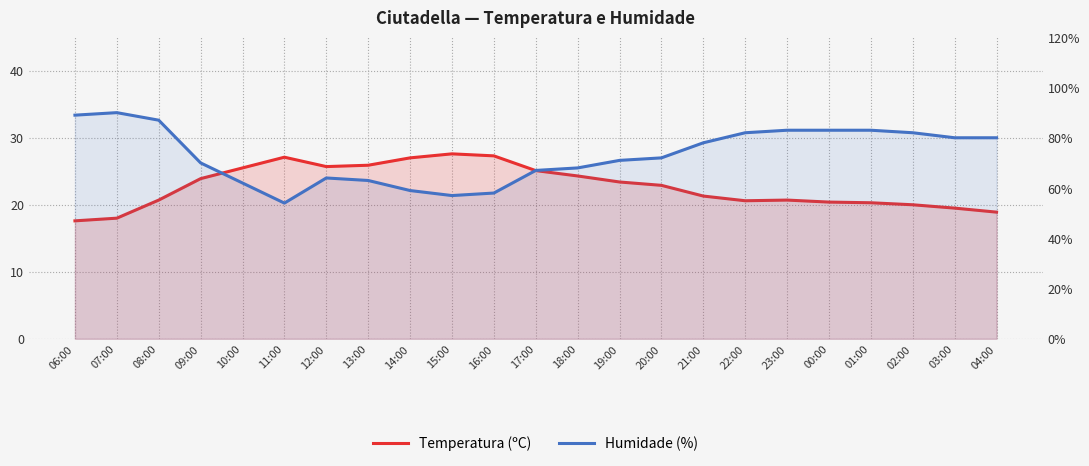

Is the value of Temperatura (ºC) at 01:00 greater than the value of Humidade (%) at 12:00?

No